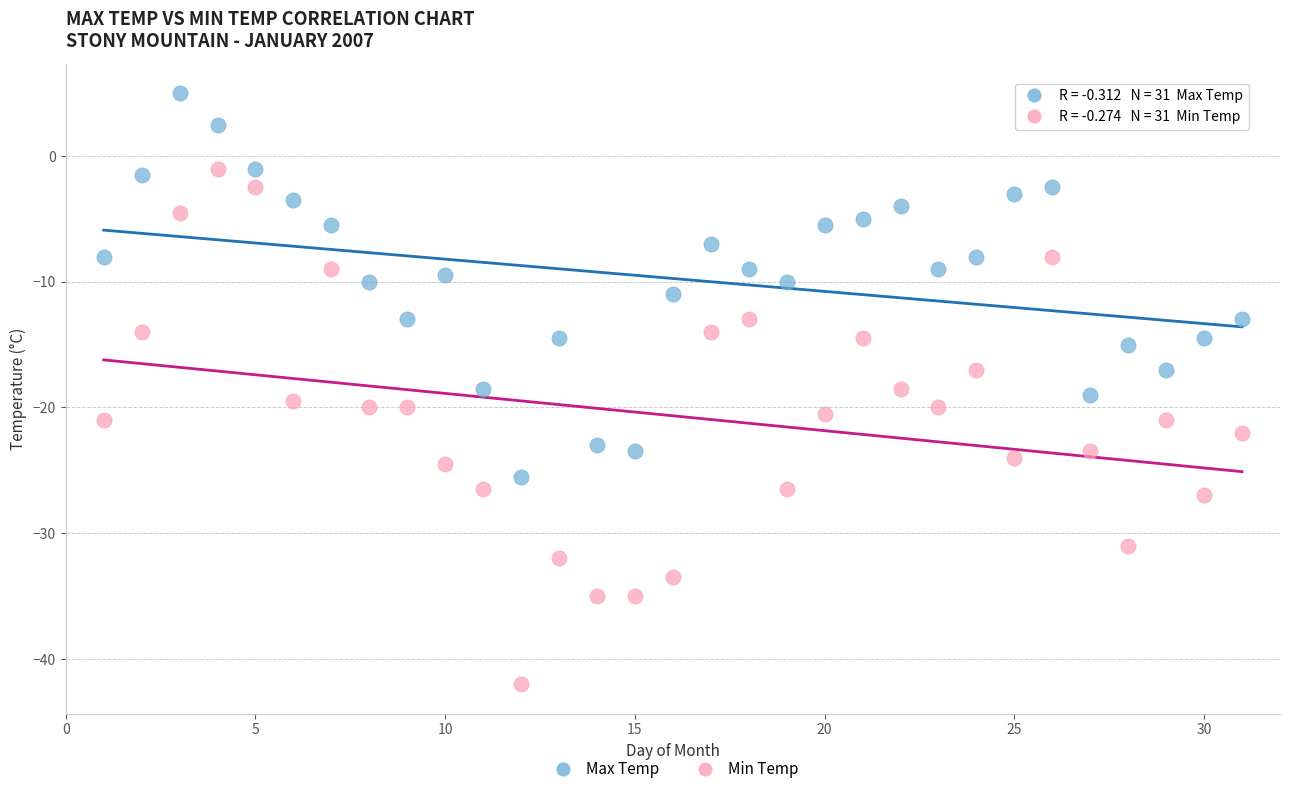

Across all data points, what is the range of X values (max minus min)?

30.0